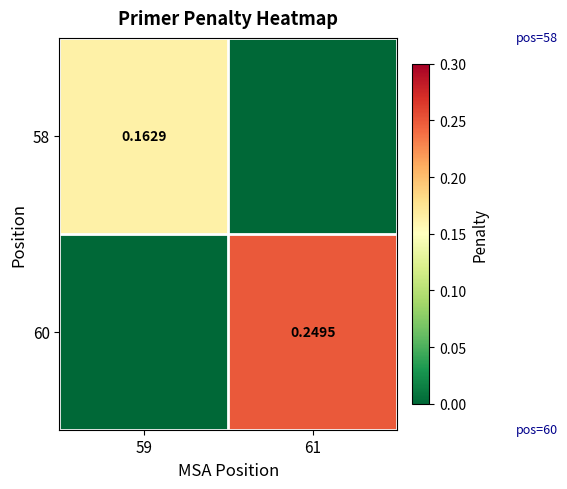

At how many categories does at least one series exceed 0?

2